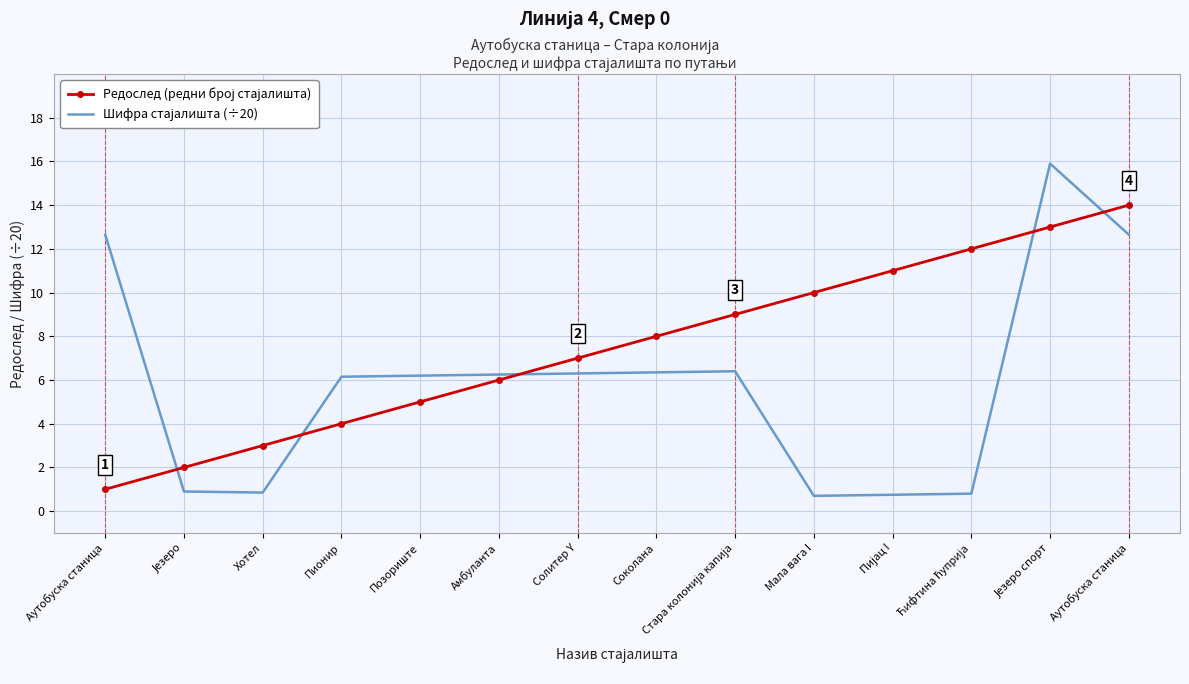

How many values in the Шифра стајалишта (÷20) series exceed 6?

9